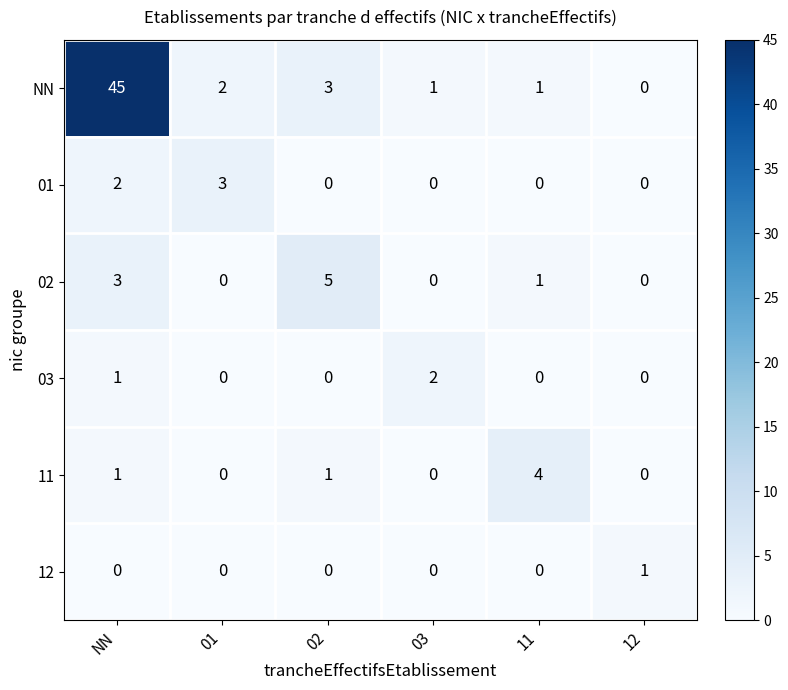

Rank the series by their maximum value, from lowest to highest.

12, 03, 01, 11, 02, NN